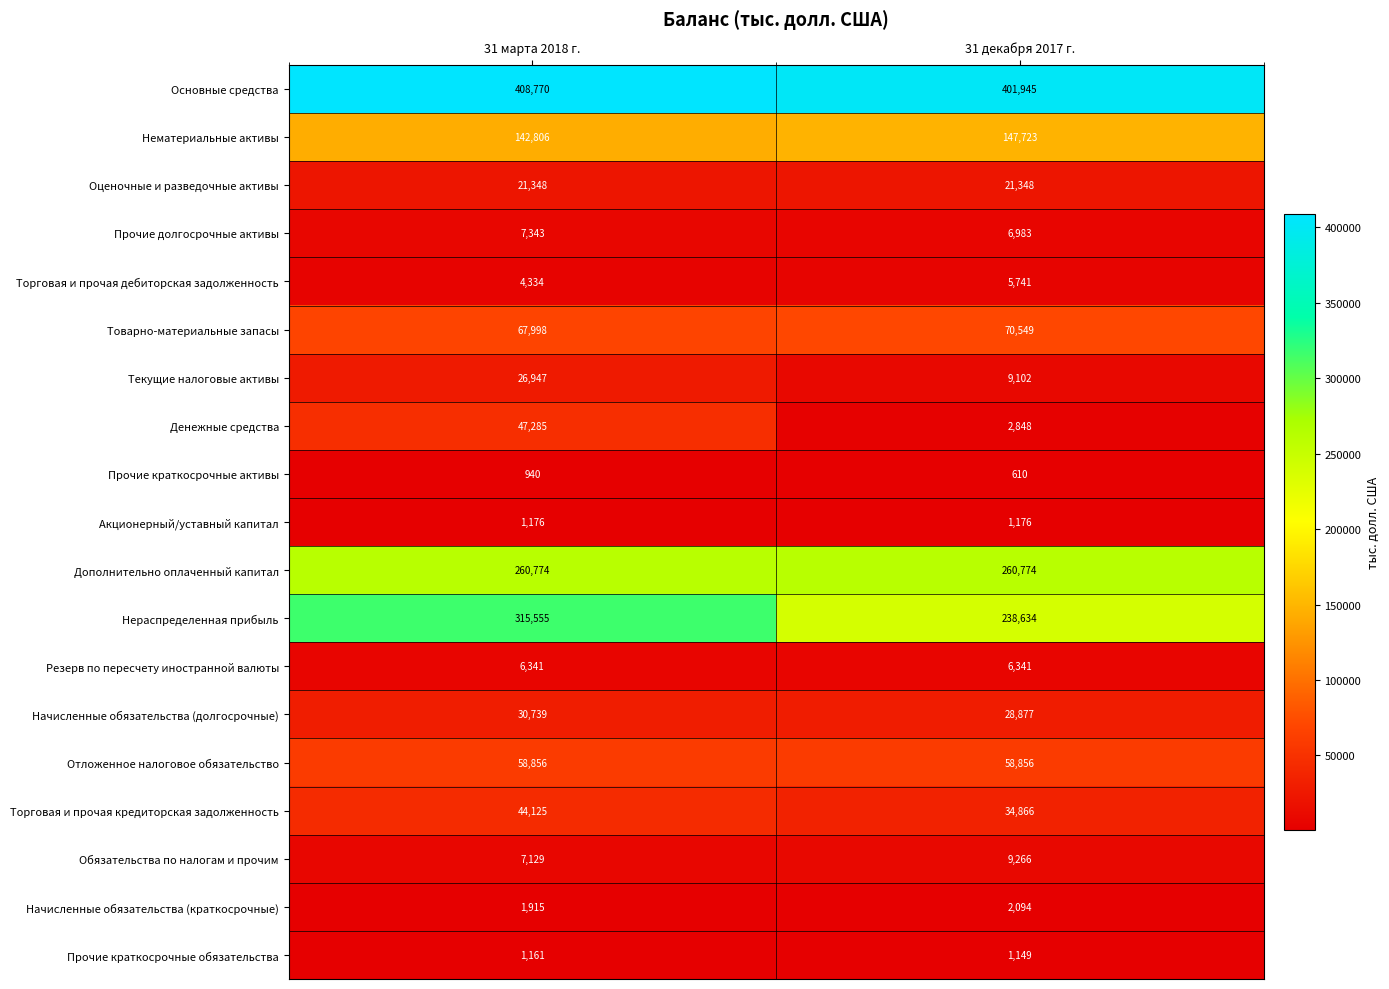

Rank the series by their maximum value, from highest to lowest.

Основные средства, Нераспределенная прибыль, Дополнительно оплаченный капитал, Нематериальные активы, Товарно-материальные запасы, Отложенное налоговое обязательство, Денежные средства, Торговая и прочая кредиторская задолженность, Начисленные обязательства (долгосрочные), Текущие налоговые активы, Оценочные и разведочные активы, Обязательства по налогам и прочим, Прочие долгосрочные активы, Резерв по пересчету иностранной валюты, Торговая и прочая дебиторская задолженность, Начисленные обязательства (краткосрочные), Акционерный/уставный капитал, Прочие краткосрочные обязательства, Прочие краткосрочные активы